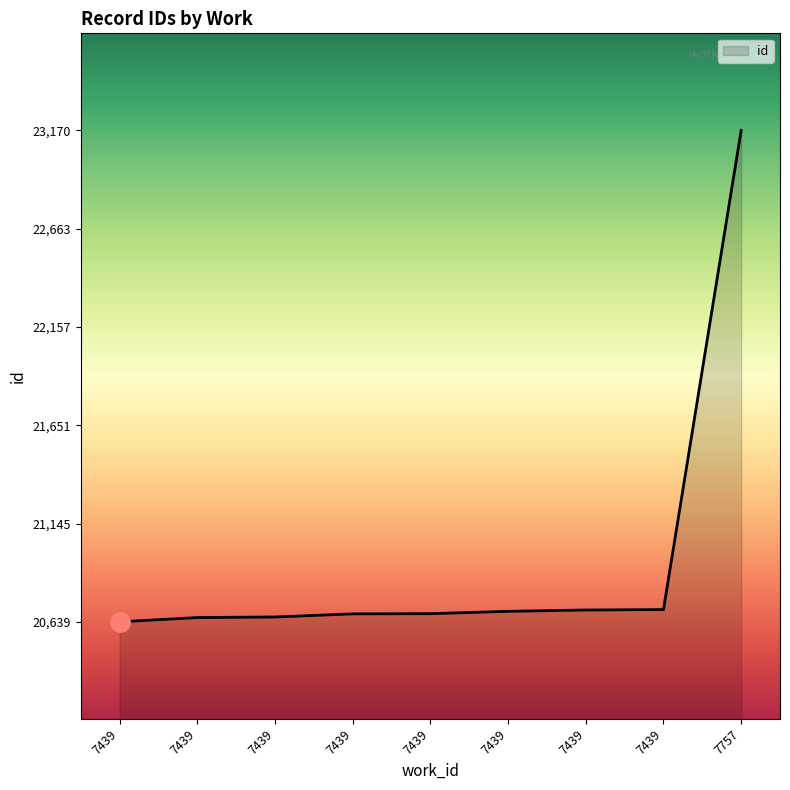

What is the change in value from 7439 to 7439?

+32